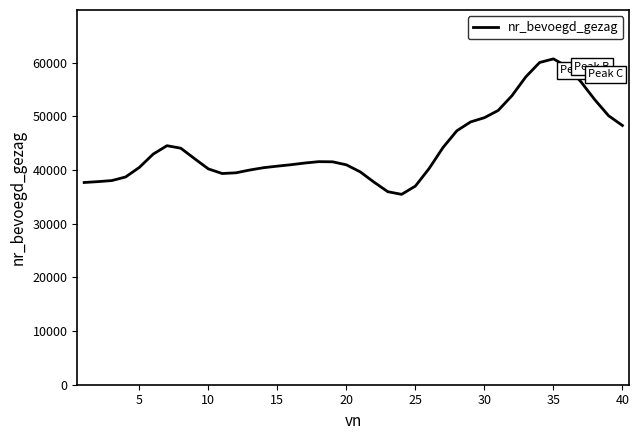

What is the smallest value displayed?

35486.4